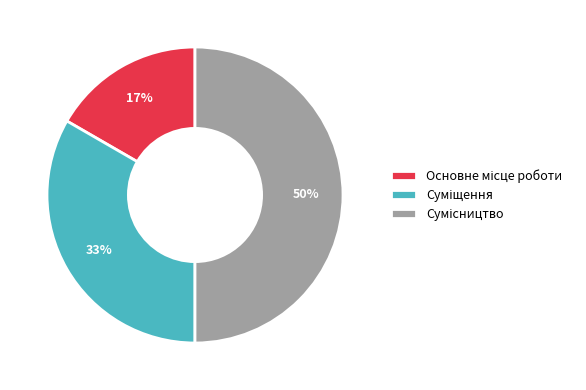

Combined, what portion of the pie is Суміщення and Сумісництво?

83.3%